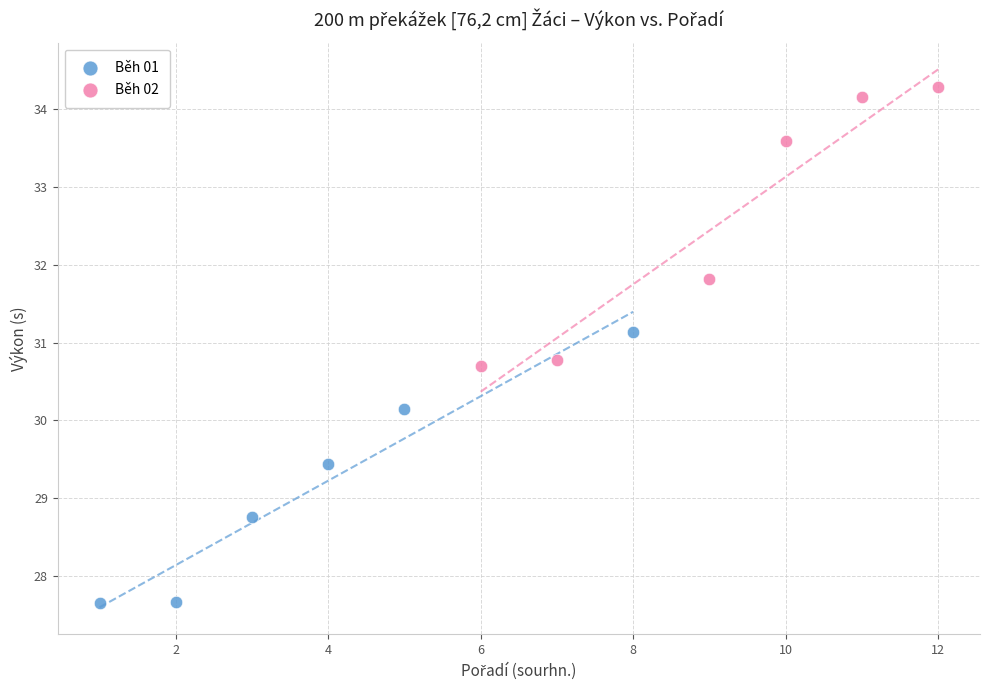

Which series contains the lowest Y value?

Běh 01